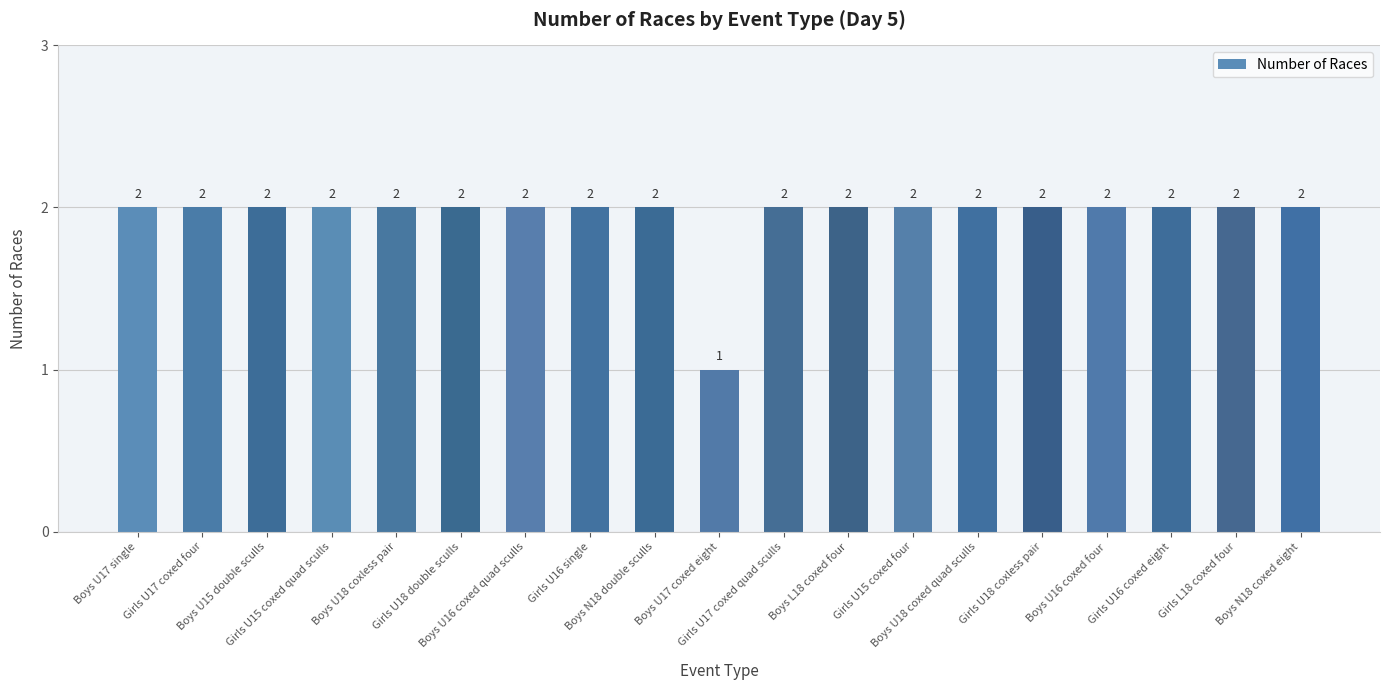

Reading right to left, extract all data points from this chart.

2	2	2	2	2	2	2	2	2	1	2	2	2	2	2	2	2	2	2